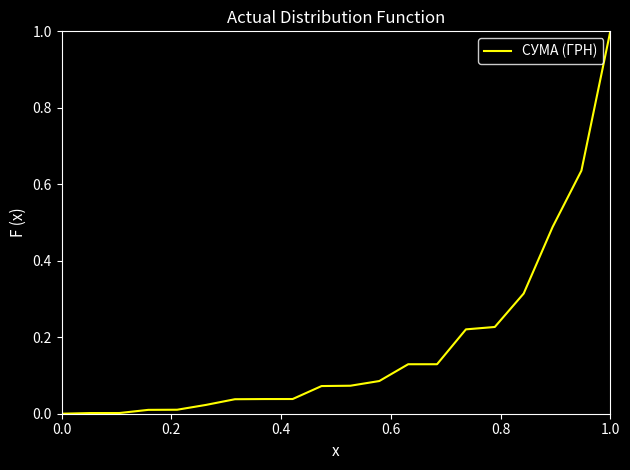

What is the sum of all values?

3.5